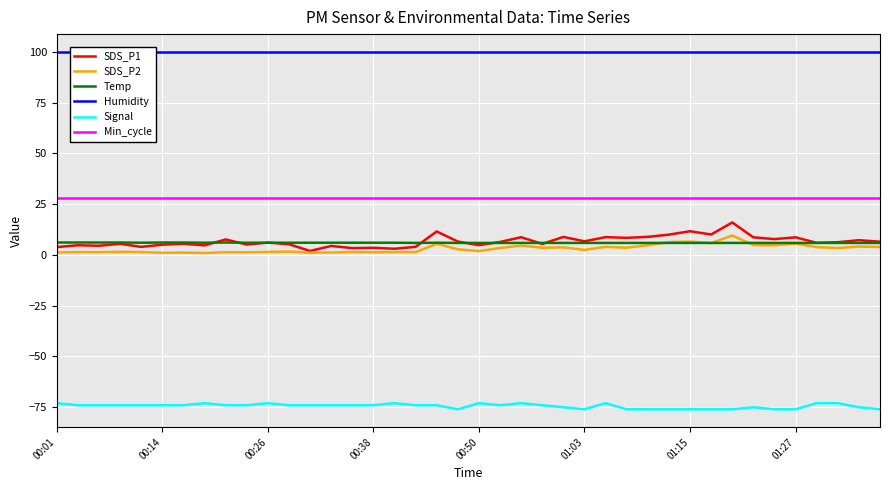

Reading left to right, extract all data points from this chart.

SDS_P1: 3.9	4.8	4.5	5.5	4.0	5.0	5.5	4.7	7.6	5.1	6.1	5.2	1.9	4.4	3.3	3.5	3.0	4.0	11.6	6.6	4.8	6.4	8.7	5.4	8.8	6.7	8.8	8.4	8.9	10.0	11.7	10.1	16.0	8.7	7.8	8.7	6.0	6.2	7.2	6.5
SDS_P2: 1.2	1.4	1.3	1.5	1.4	1.1	1.1	0.9	1.3	1.3	1.4	1.6	1.1	1.2	1.4	1.3	1.4	1.4	5.5	2.8	1.9	3.4	4.5	3.5	3.7	2.5	4.0	3.5	4.8	6.3	6.5	5.8	9.6	4.8	4.7	5.6	3.8	3.4	4.1	3.9
Temp: 6.1	6.1	6.1	6.1	6.0	6.1	6.1	6.0	6.1	6.0	6.0	6.0	6.0	6.0	6.0	6.0	6.0	5.9	6.0	5.9	5.9	5.9	5.9	5.9	5.9	5.9	5.9	5.9	5.9	5.9	5.9	5.9	5.9	5.9	5.9	5.9	5.9	5.9	5.9	5.9
Humidity: 99.9	99.9	99.9	99.9	99.9	99.9	99.9	99.9	99.9	99.9	99.9	99.9	99.9	99.9	99.9	99.9	99.9	99.9	99.9	99.9	99.9	99.9	99.9	99.9	99.9	99.9	99.9	99.9	99.9	99.9	99.9	99.9	99.9	99.9	99.9	99.9	99.9	99.9	99.9	99.9
Signal: -73.0	-74.0	-74.0	-74.0	-74.0	-74.0	-74.0	-73.0	-74.0	-74.0	-73.0	-74.0	-74.0	-74.0	-74.0	-74.0	-73.0	-74.0	-74.0	-76.0	-73.0	-74.0	-73.0	-74.0	-75.0	-76.0	-73.0	-76.0	-76.0	-76.0	-76.0	-76.0	-76.0	-75.0	-76.0	-76.0	-73.0	-73.0	-75.0	-76.0
Min_cycle: 28.0	28.0	28.0	28.0	28.0	28.0	28.0	28.0	28.0	28.0	28.0	28.0	28.0	28.0	28.0	28.0	28.0	28.0	28.0	28.0	28.0	28.0	28.0	28.0	28.0	28.0	28.0	28.0	28.0	28.0	28.0	28.0	28.0	28.0	28.0	28.0	28.0	28.0	28.0	28.0